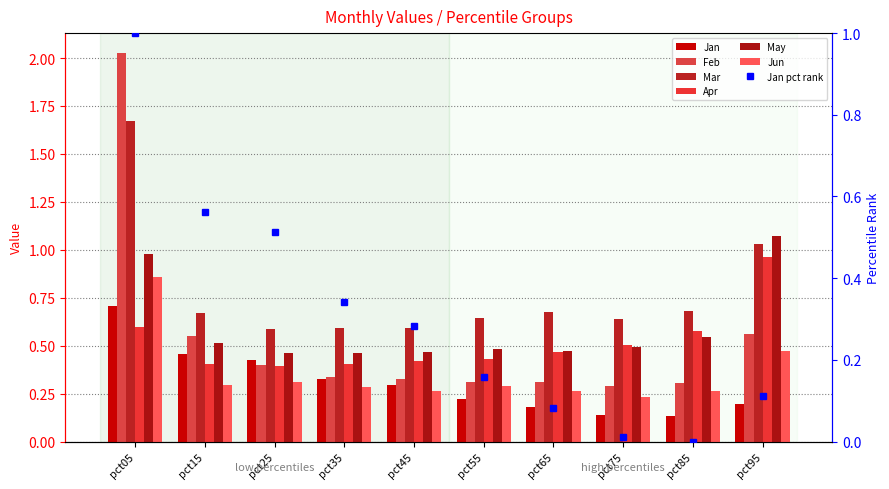

Where is May nearest to the value 0?

pct35